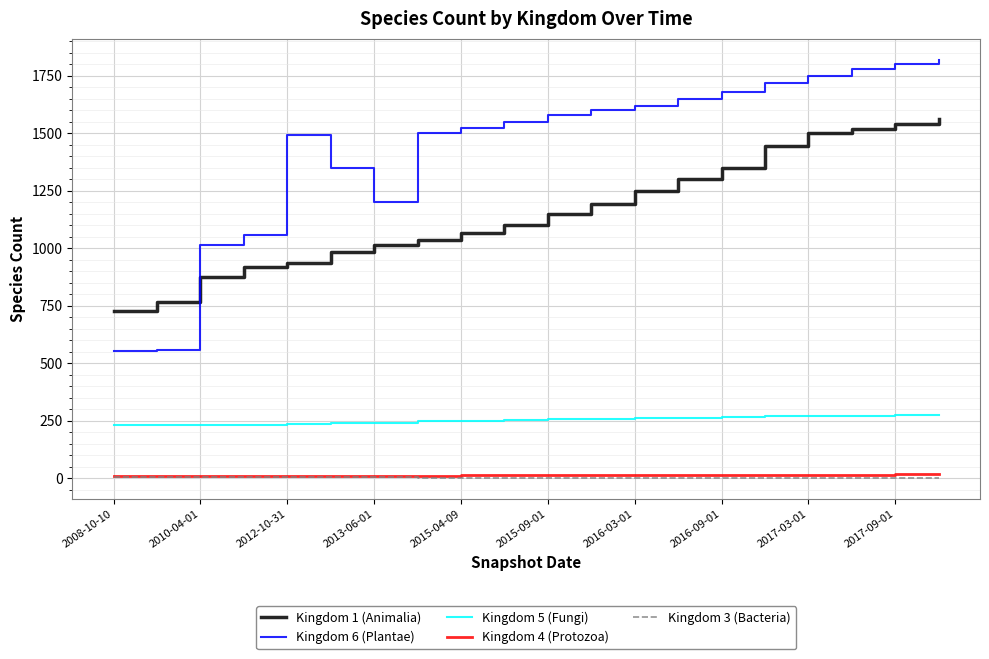

What is the difference between the second highest and second lowest values in the Kingdom 3 (Bacteria) series?

1